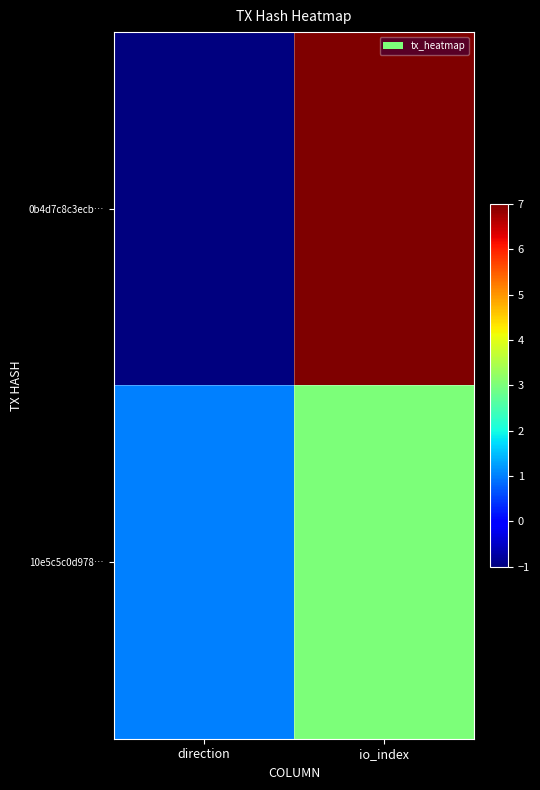

Which series has the widest spread of values?

0b4d7c8c3ecb…